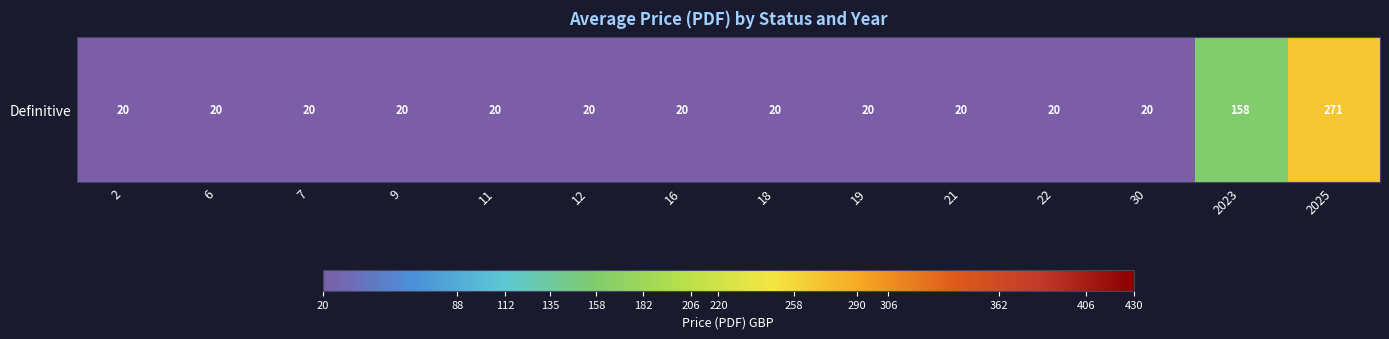

Approximately how many times larger is the value at 18 compared to 2025?

0.1